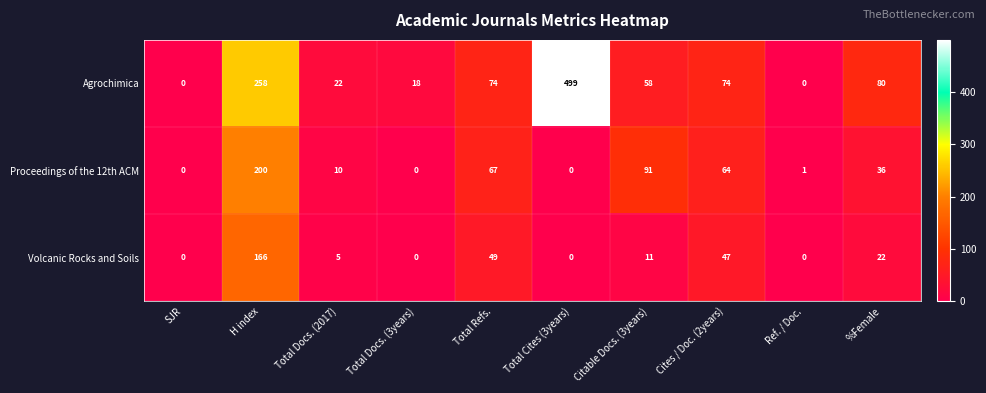

What is the greatest value displayed?

499